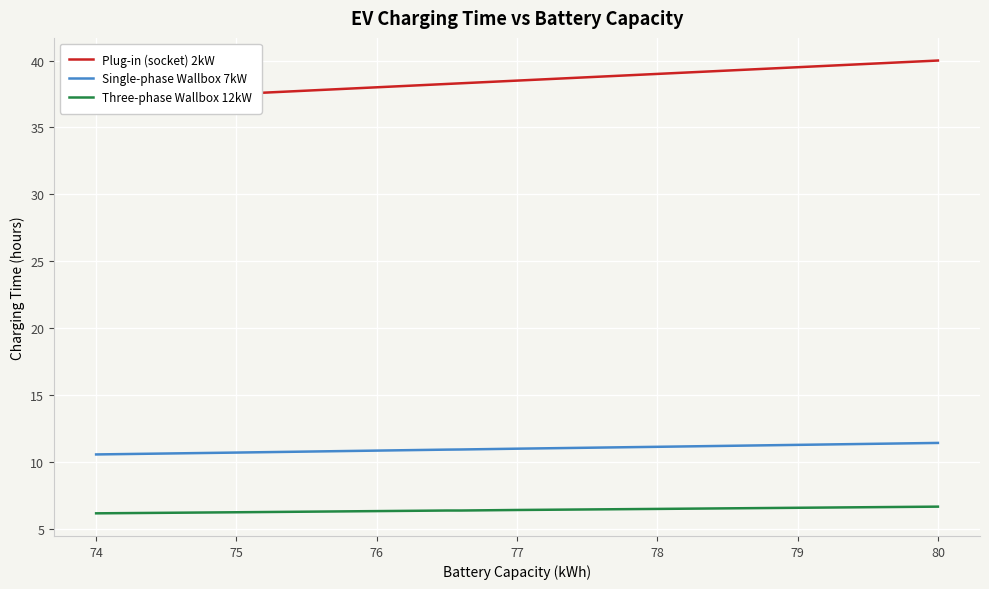

What is the sum of all Plug-in (socket) 2kW values?

1460.0